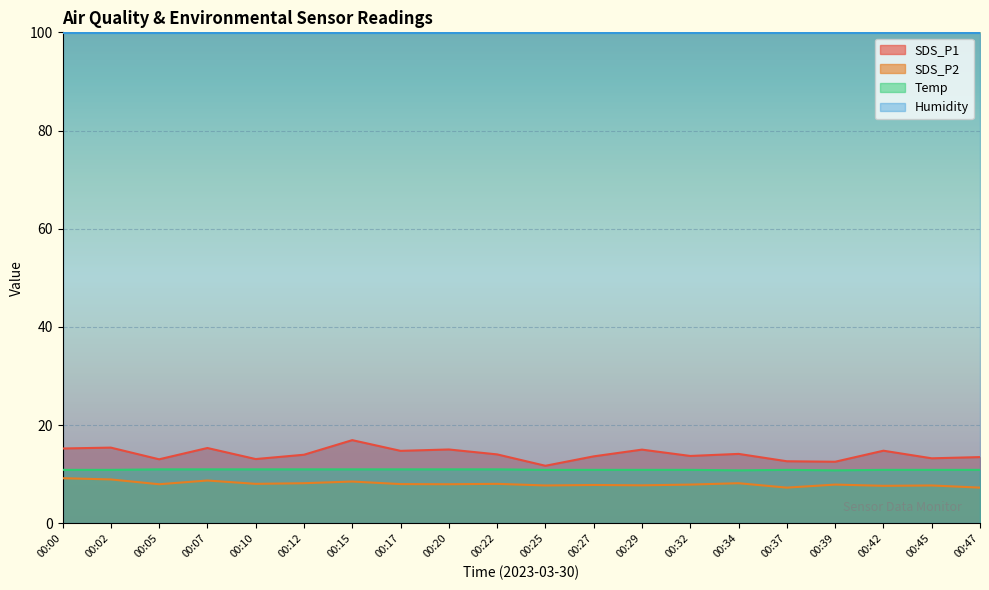

Which category has the lowest value in the SDS_P1 series?

00:25